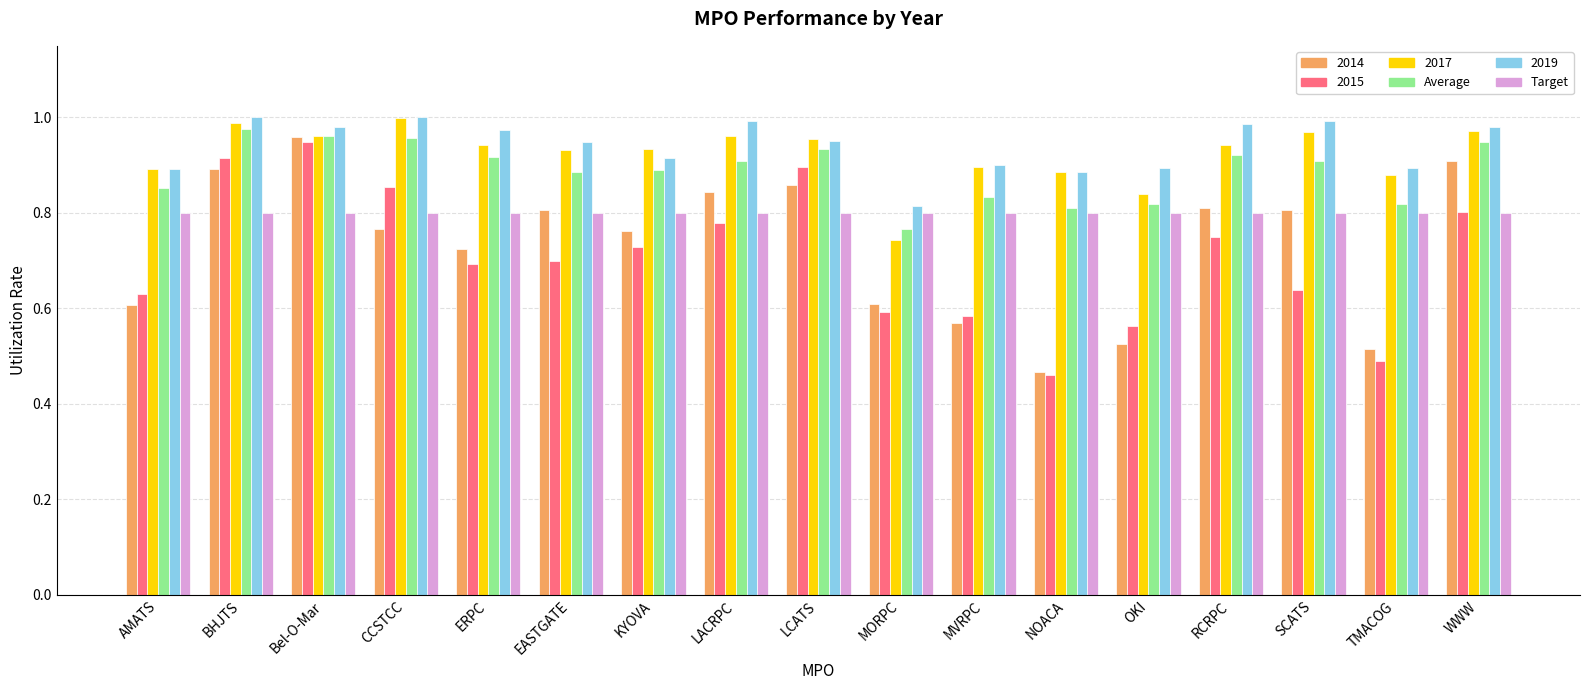

The Target series shows 0.8 at EASTGATE. True or false?

True